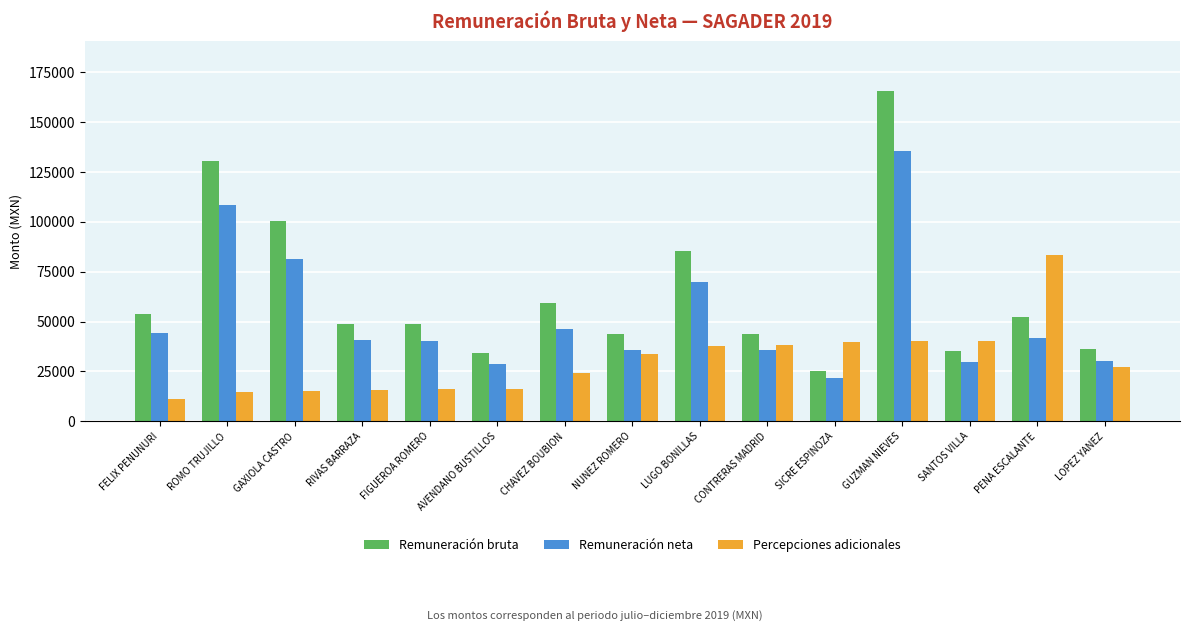

Between GAXIOLA CASTRO and FIGUEROA ROMERO, which series saw the biggest shift?

Remuneración bruta